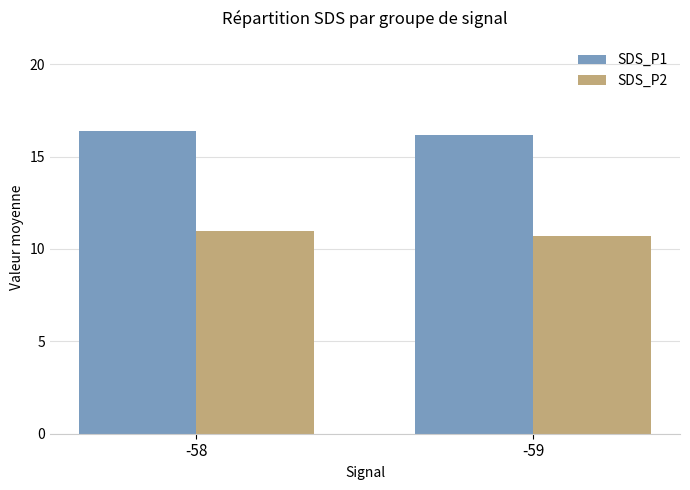

At which category is the sum across all series the highest?

-58